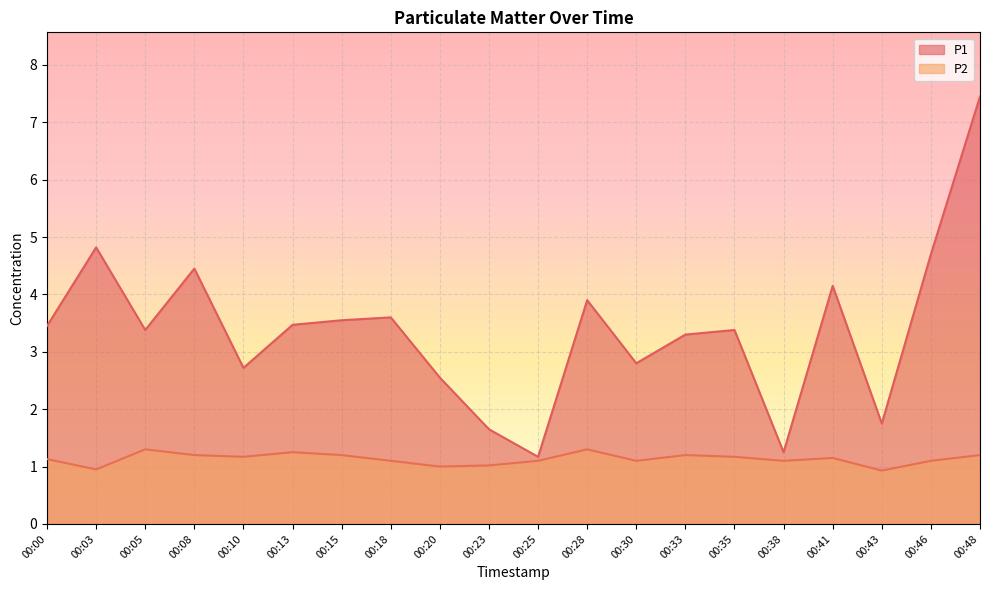

What is the difference between the P1 values at 00:28 and 00:41?

0.3